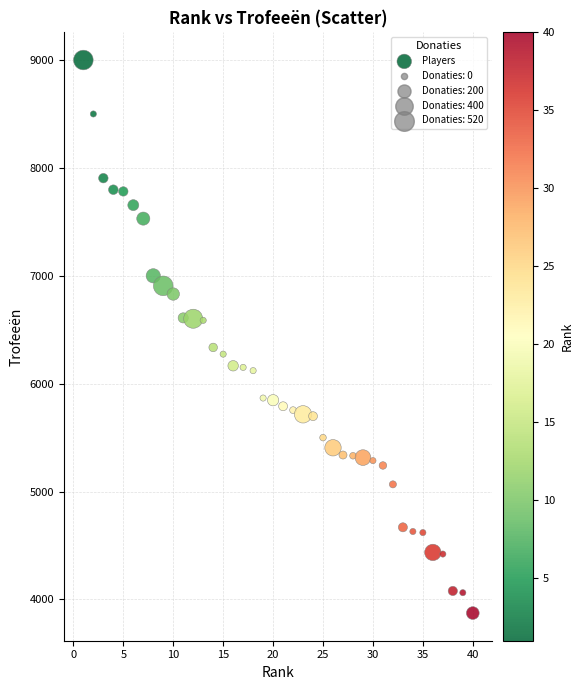

What is the range of Y values (max minus min)?

5126